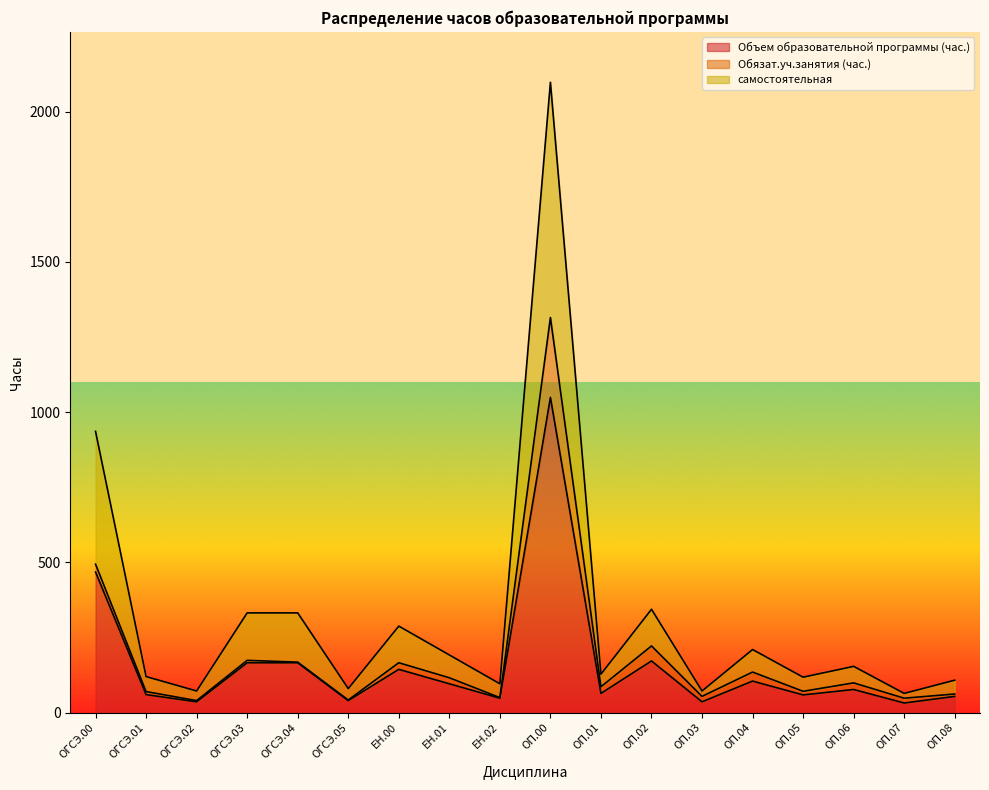

True or false: самостоятельная has a value of 532 at ОП.02.

False